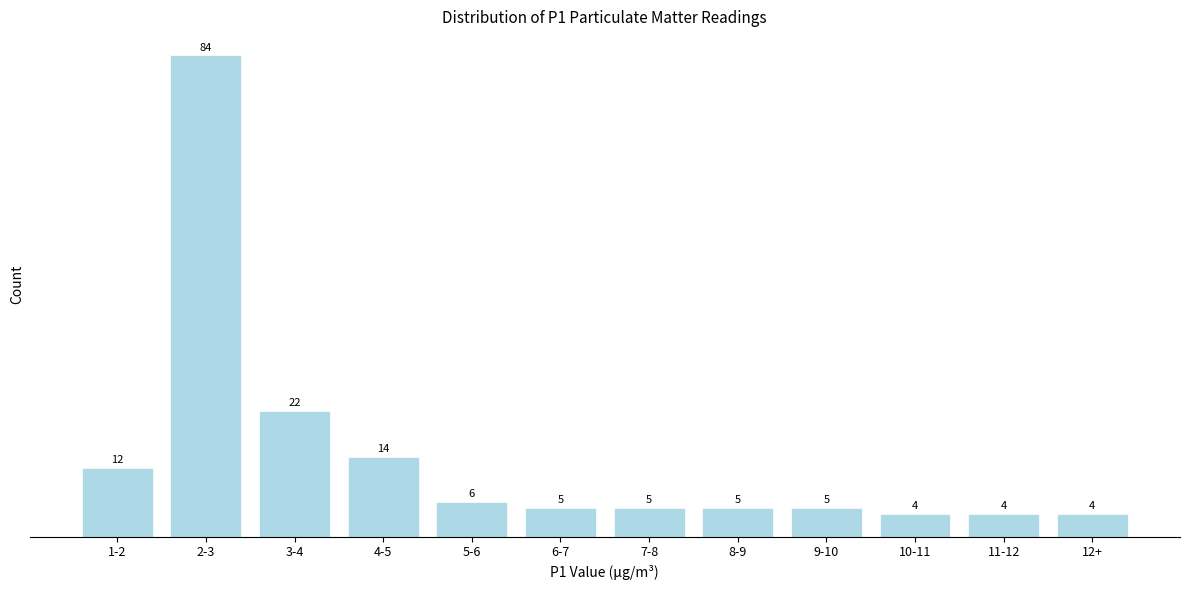

Reading right to left, transcribe all the data shown in this chart.

4	4	4	5	5	5	5	6	14	22	84	12